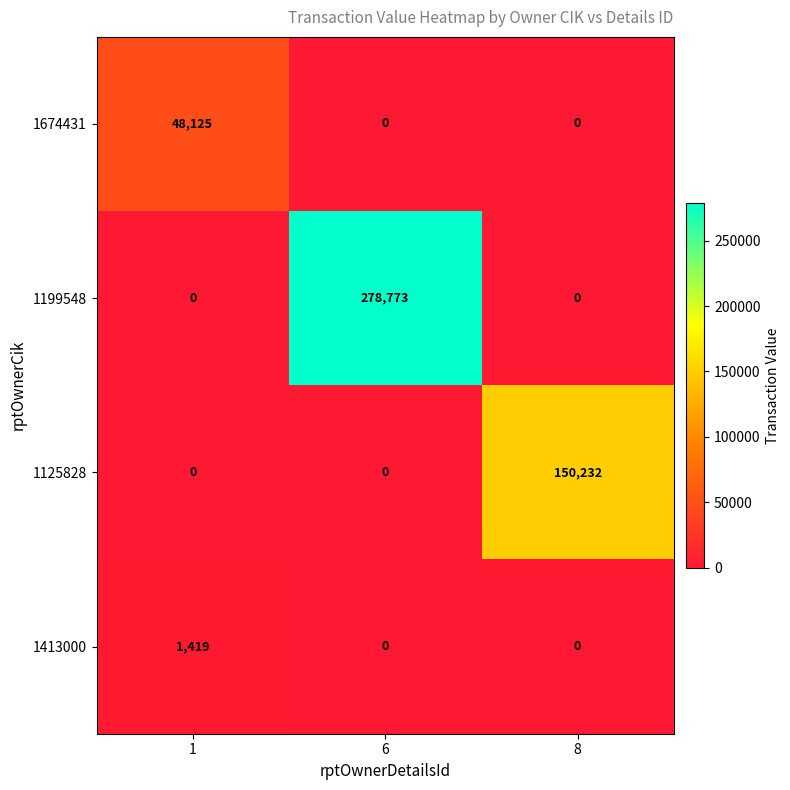

Which series has the largest range (max minus min)?

1199548